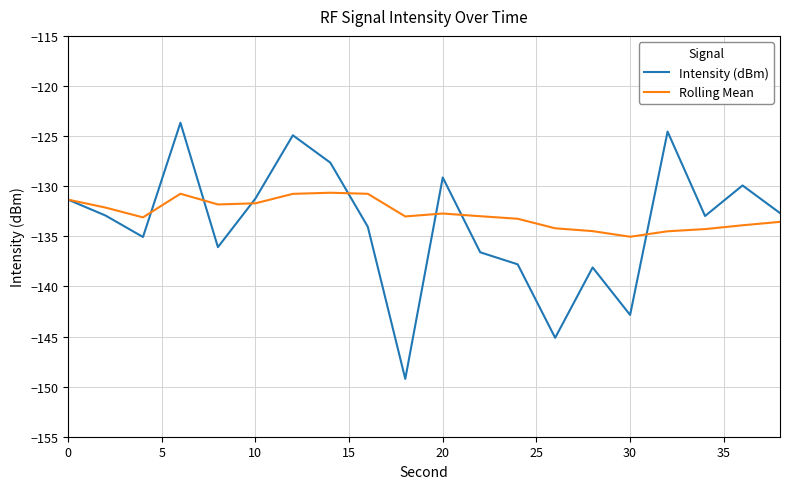

What is the highest value of the Rolling Mean series?

-130.7